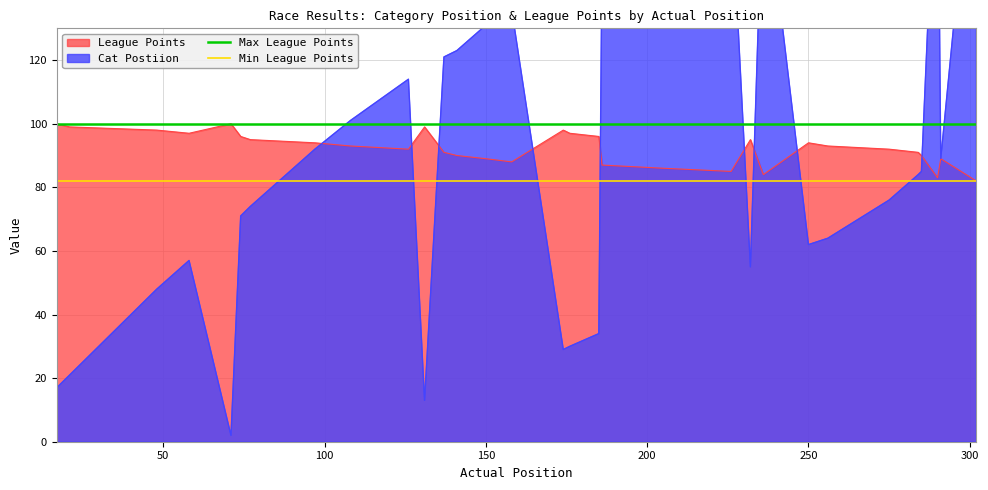

What is the sum of all Min League Points values?

164